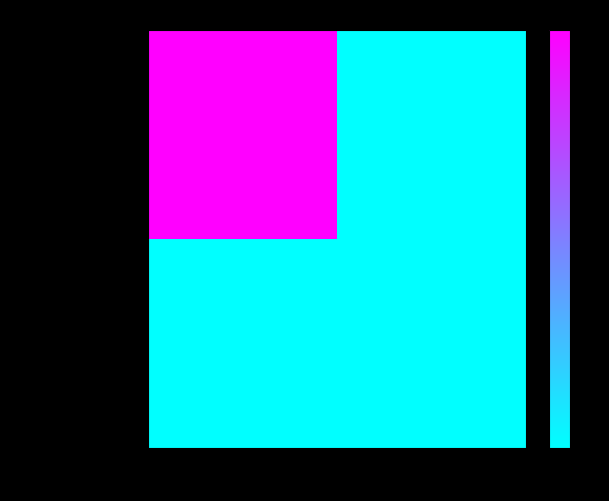

What is the difference between the highest and lowest values at -1?

1